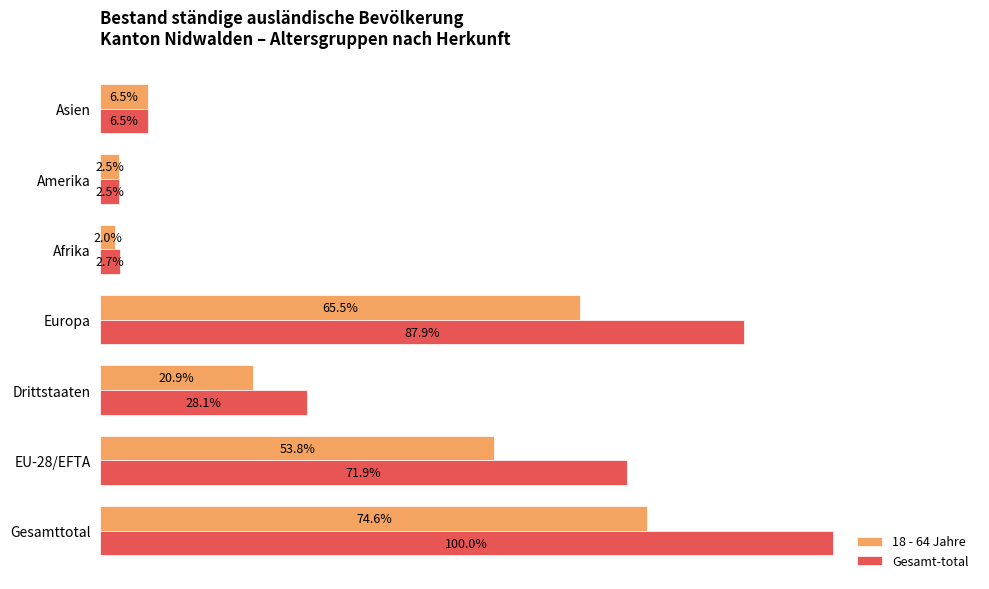

At which label does Gesamt-total reach its minimum?

Amerika